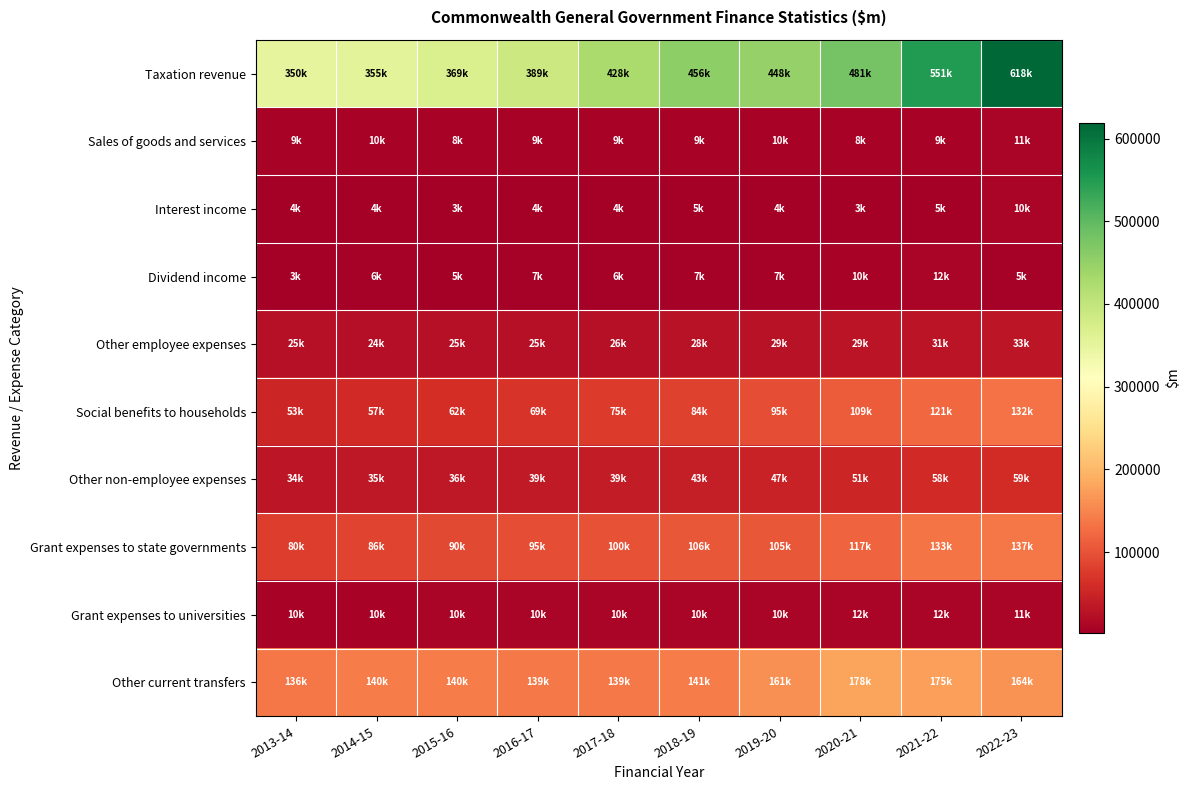

What is the maximum value shown in the chart?

618227